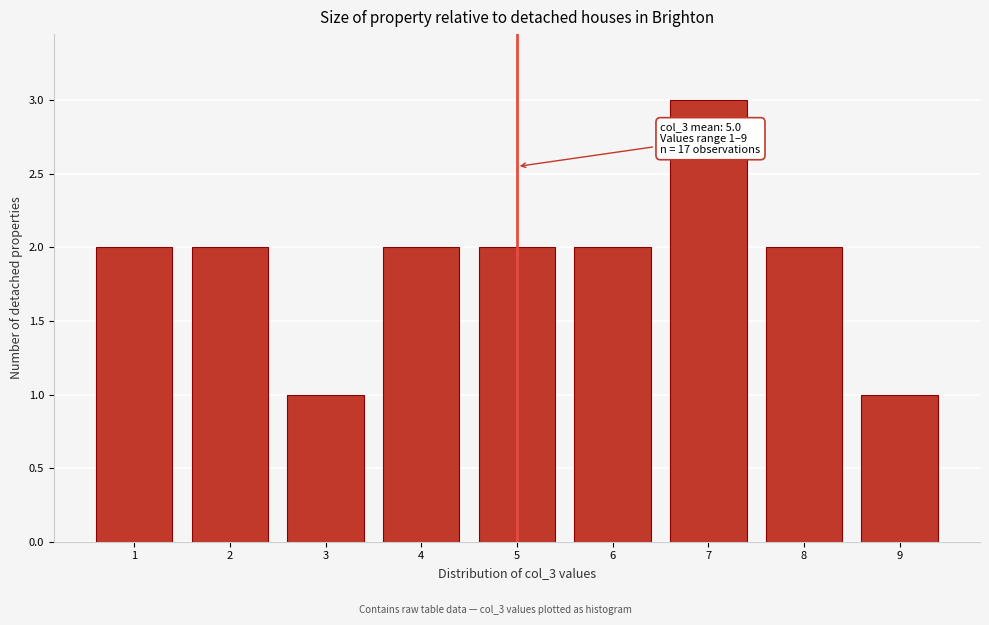

Which range on the x-axis has the tallest bar?

6.5 to 7.5